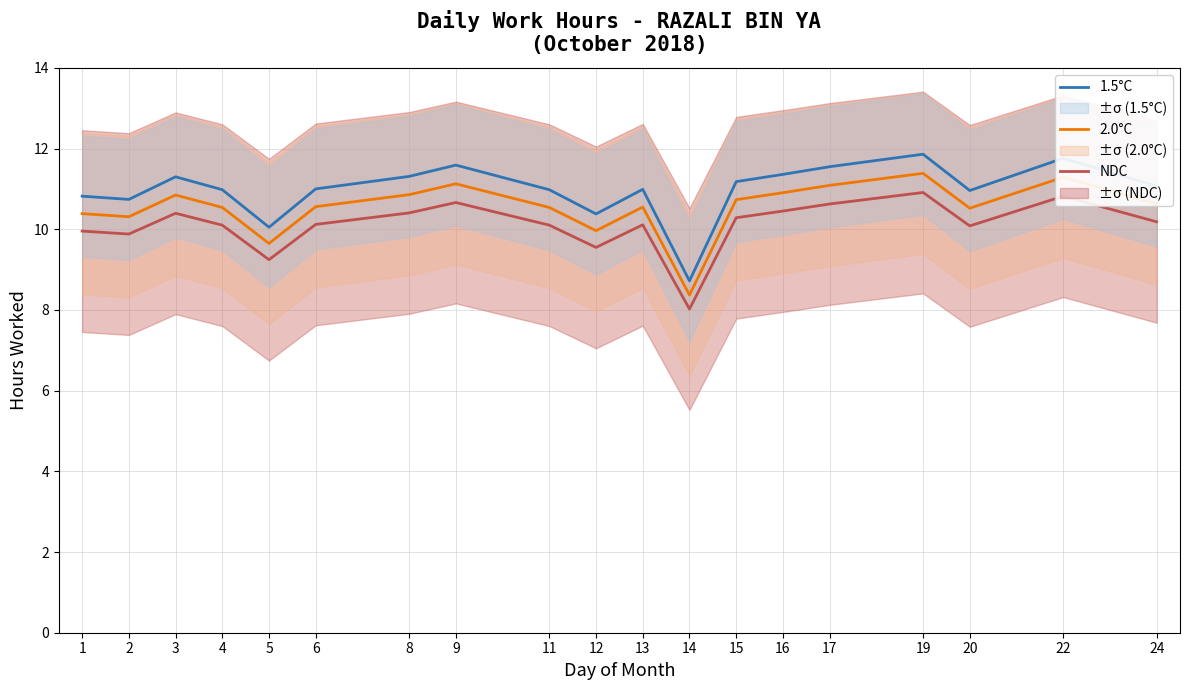

What is the average value of the 1.5°C series?

11.0